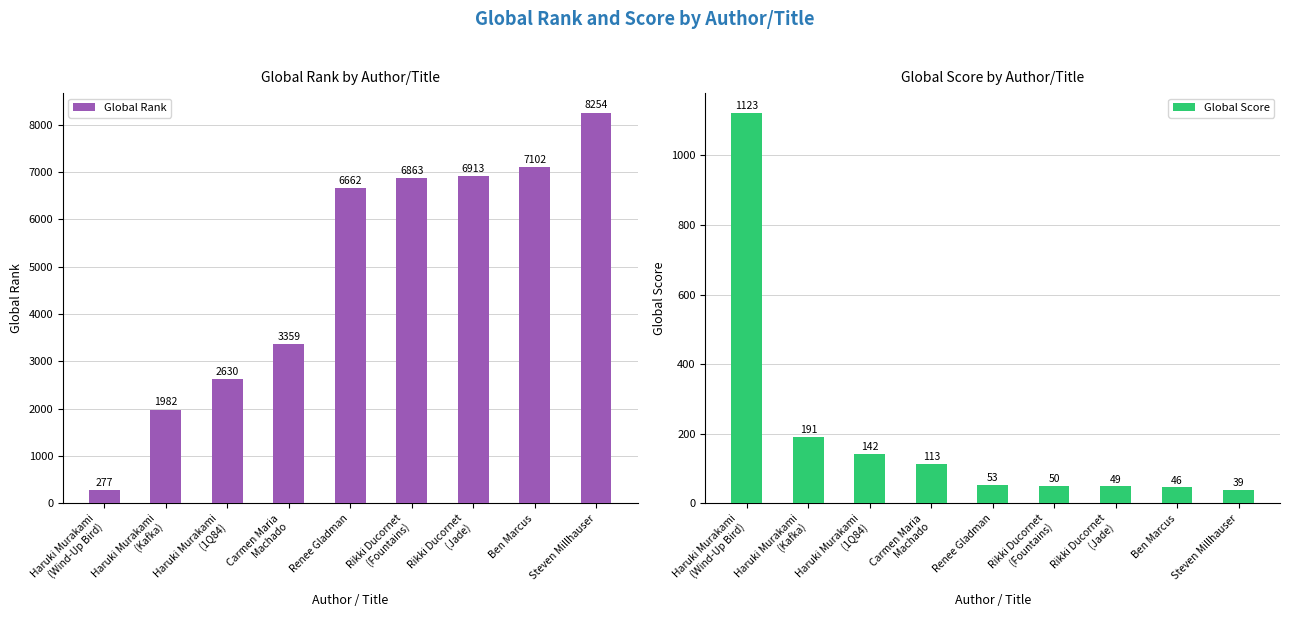

What is the value of the Global Rank bar at the 5th from the left?

6662